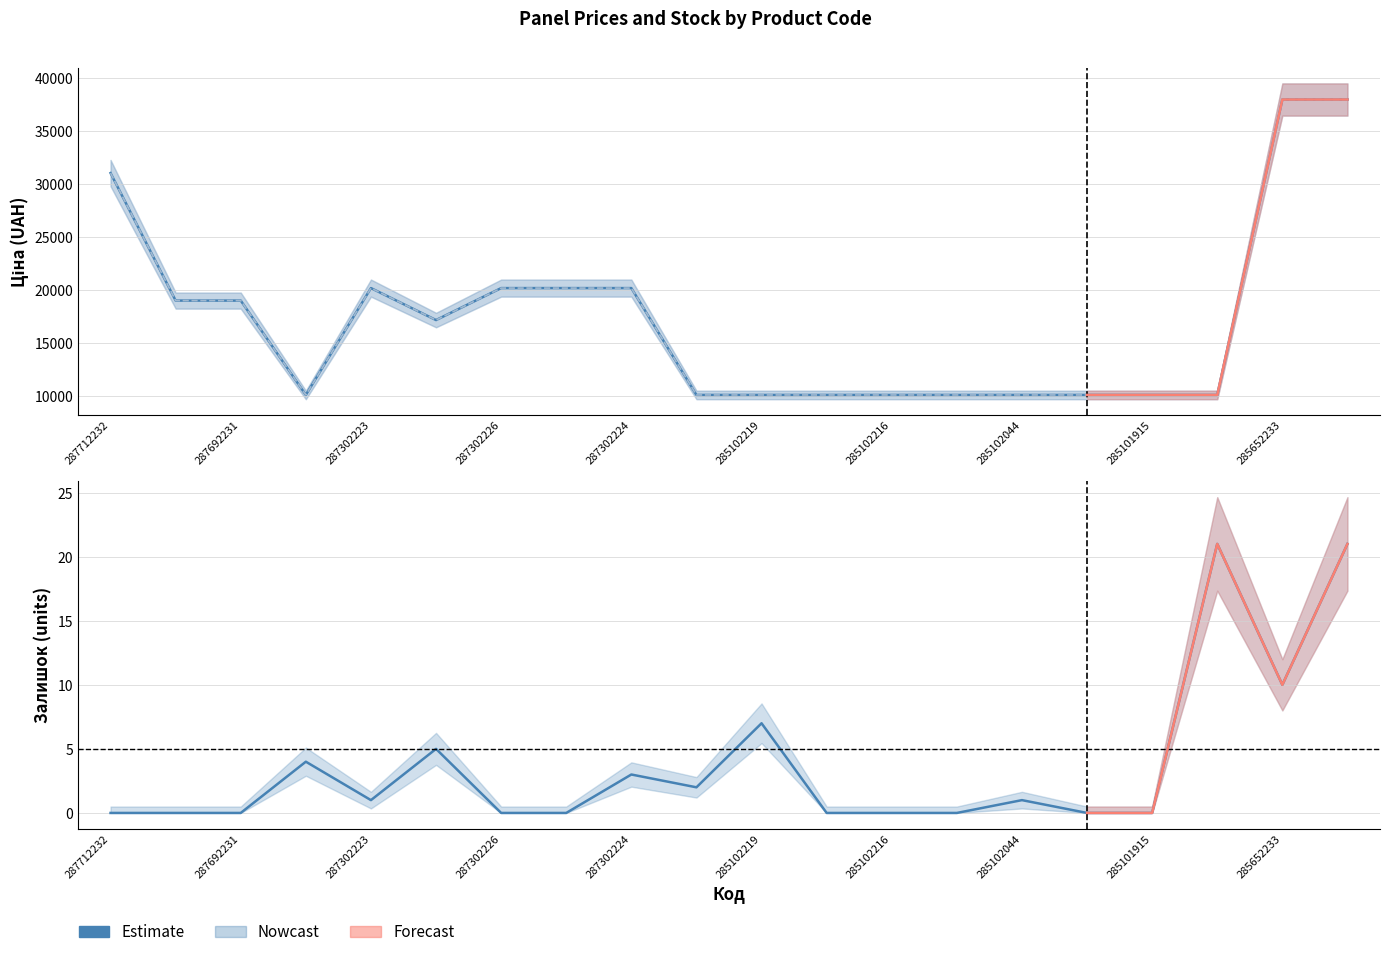

Which has a higher value, 287712232 or 287692233?

287712232